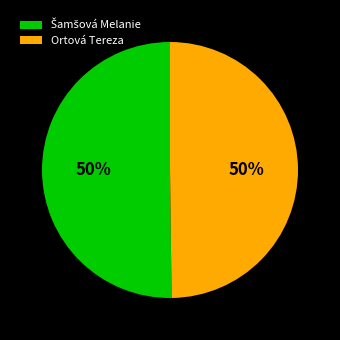

Count the number of slices in the pie.

2